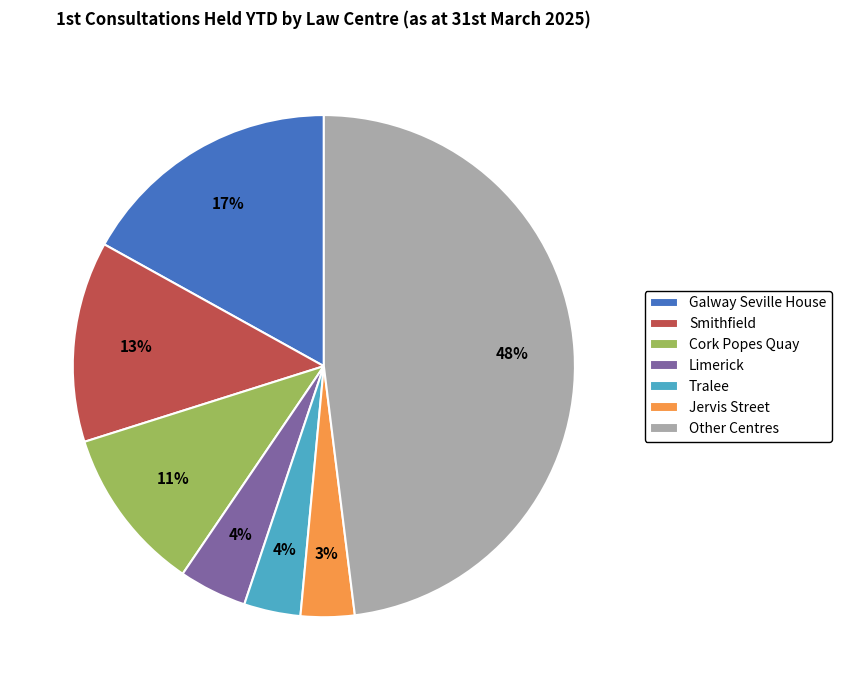

How many slices are in this pie chart?

7